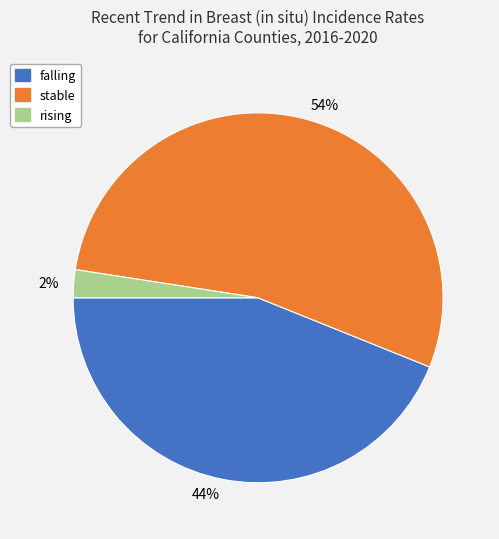

What is the largest slice in the pie chart?

54%